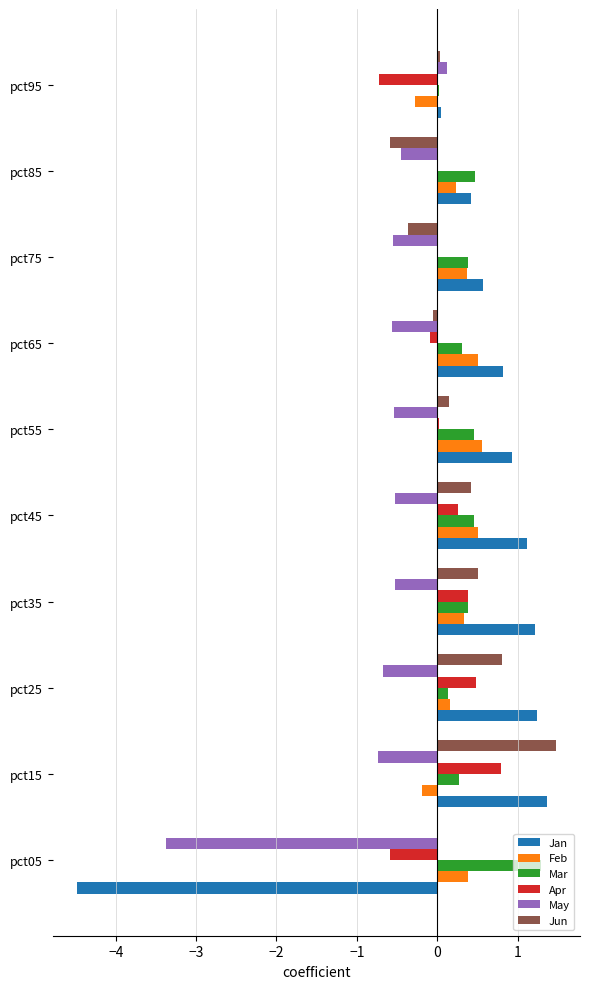

What is the sum of all Jan values?

3.2